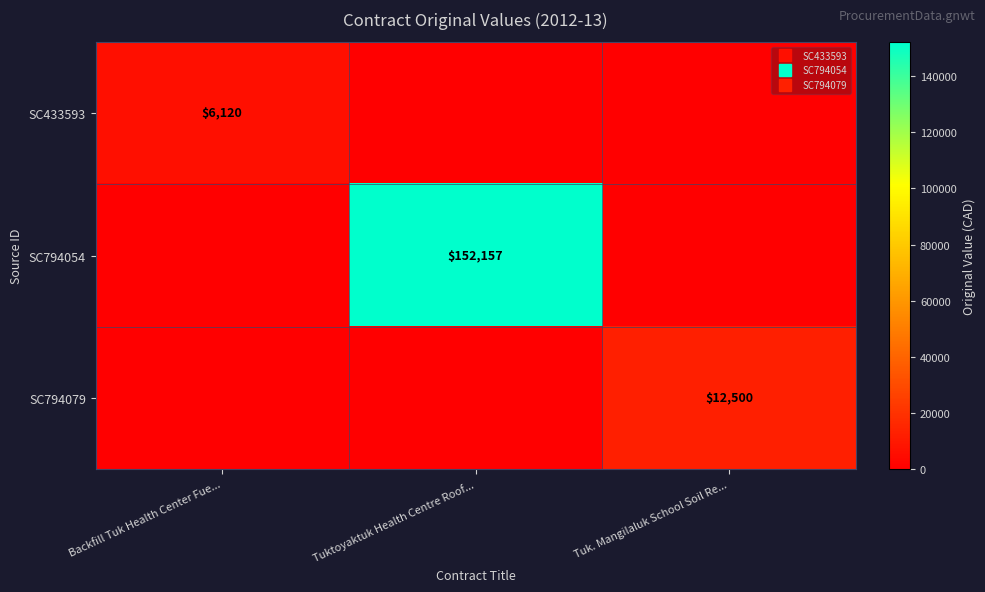

Which series has the largest range (max minus min)?

SC794054